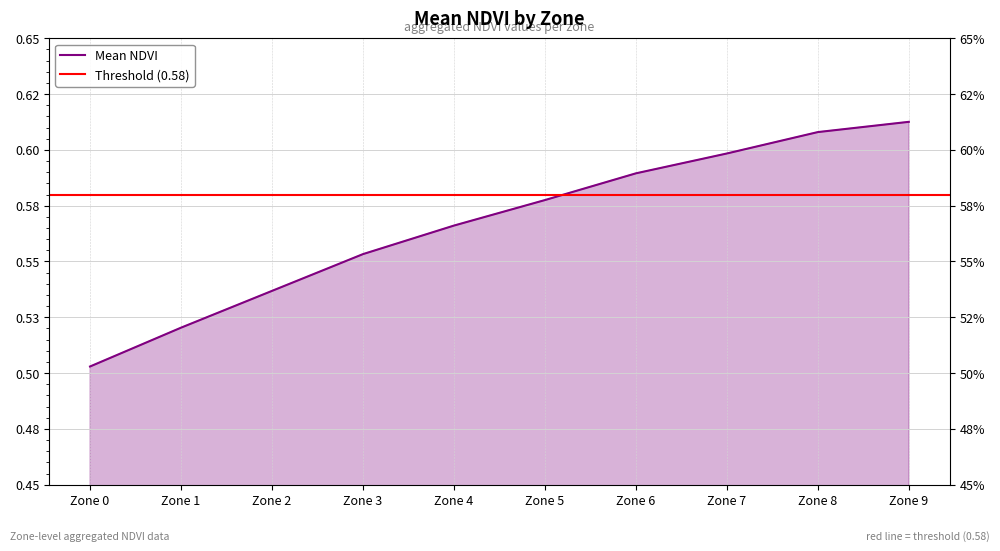

The value at Zone 5 is 0.2. True or false?

False